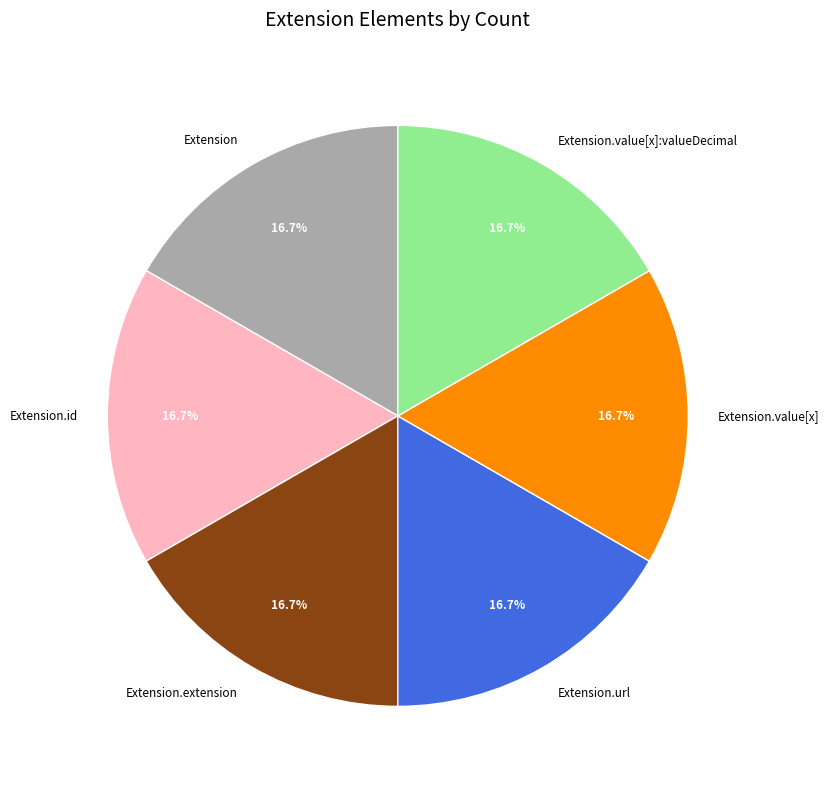

Does any single category account for the majority?

No